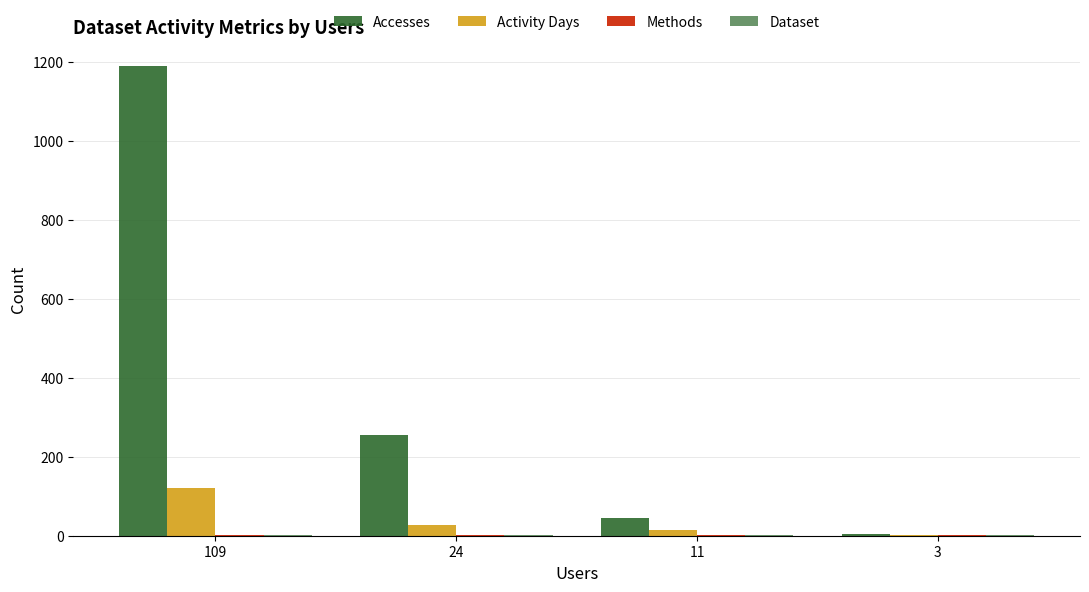

Which series changed the most between 109 and 3?

Accesses